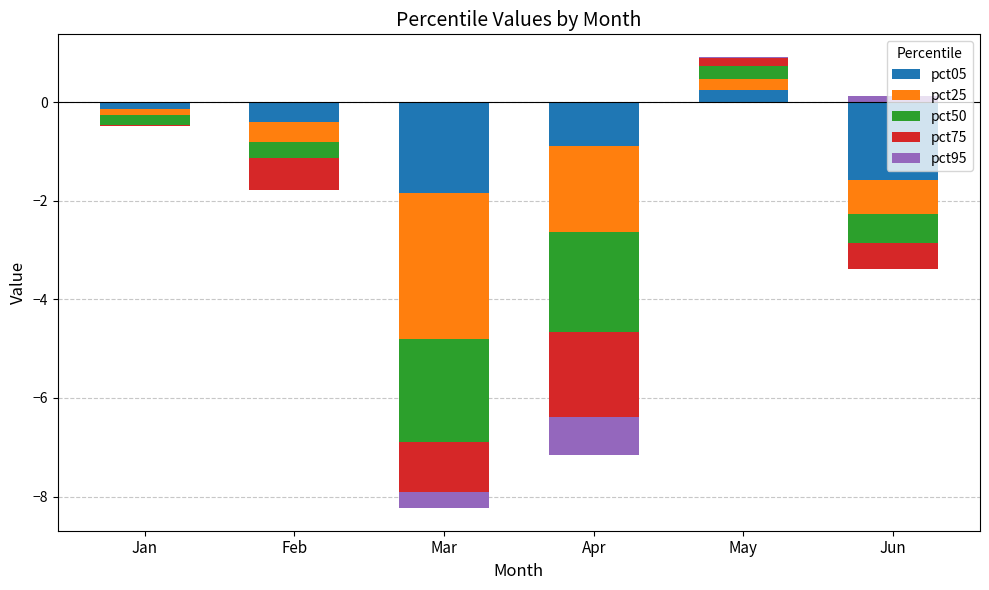

How many values in the pct25 series exceed 0?

1